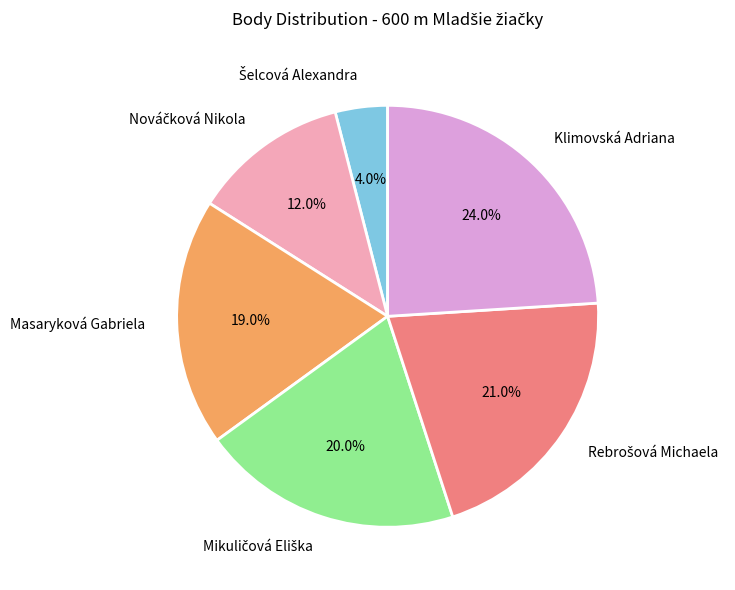

To the nearest percent, what is the average slice percentage?

17%